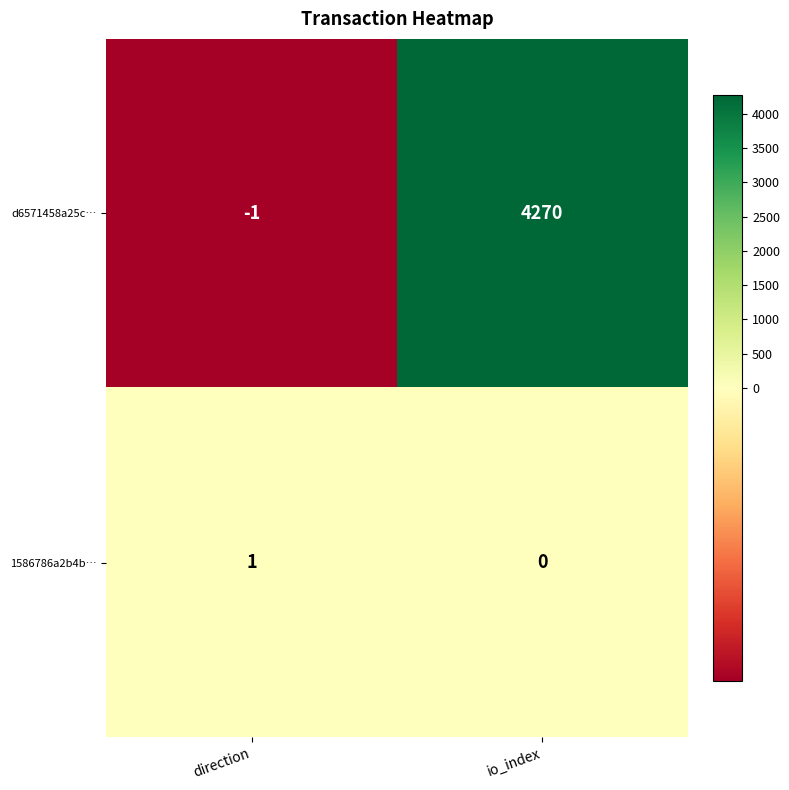

How many categories are shown in the chart?

2